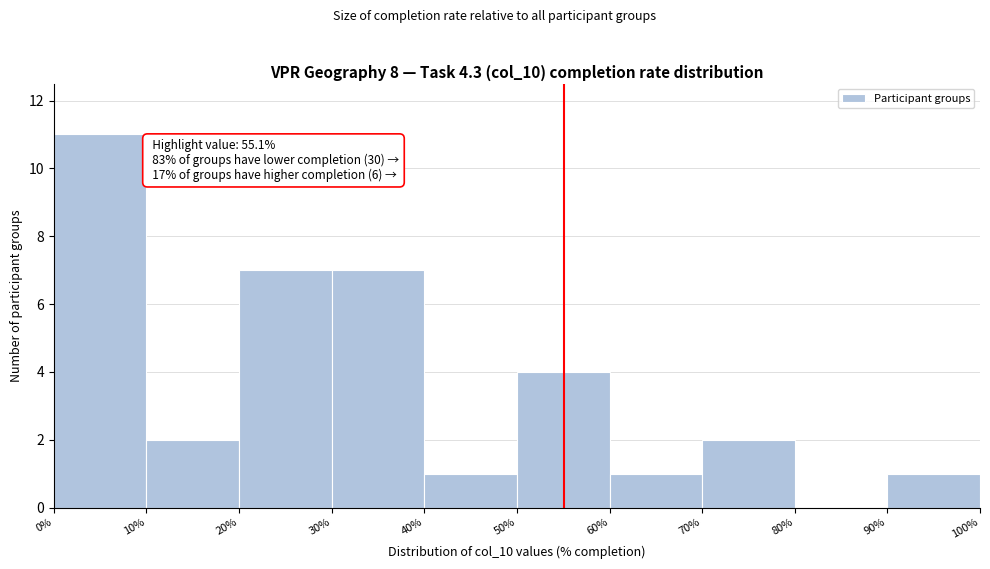

Which range on the x-axis has the tallest bar?

0% to 10%